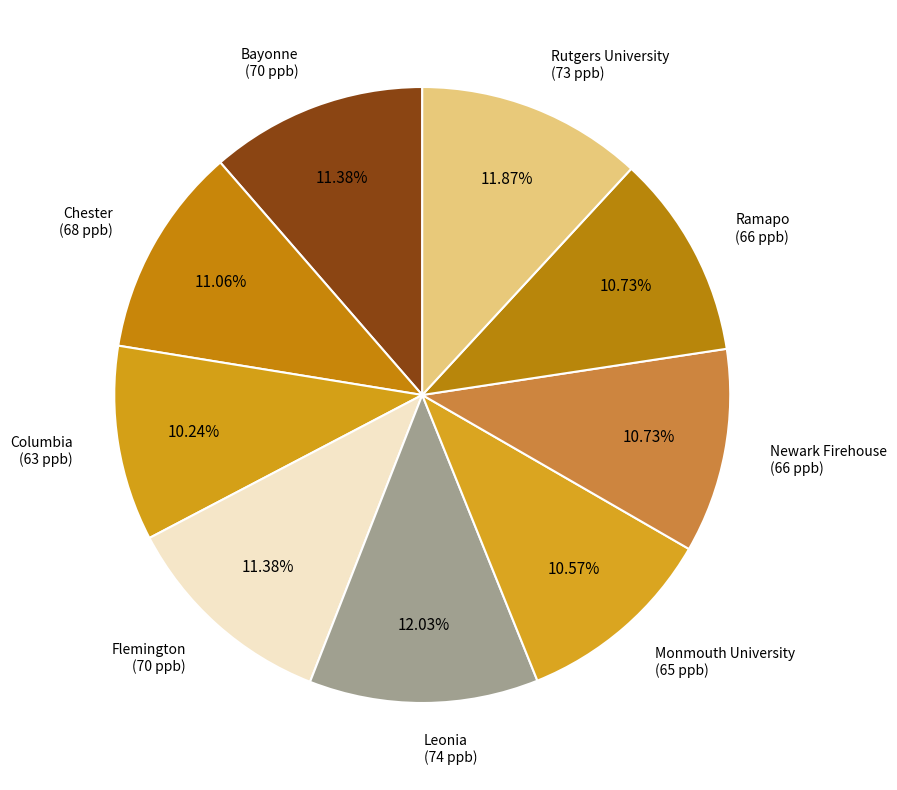

Combined, what portion of the pie is Monmouth University and Rutgers University?

22.4%